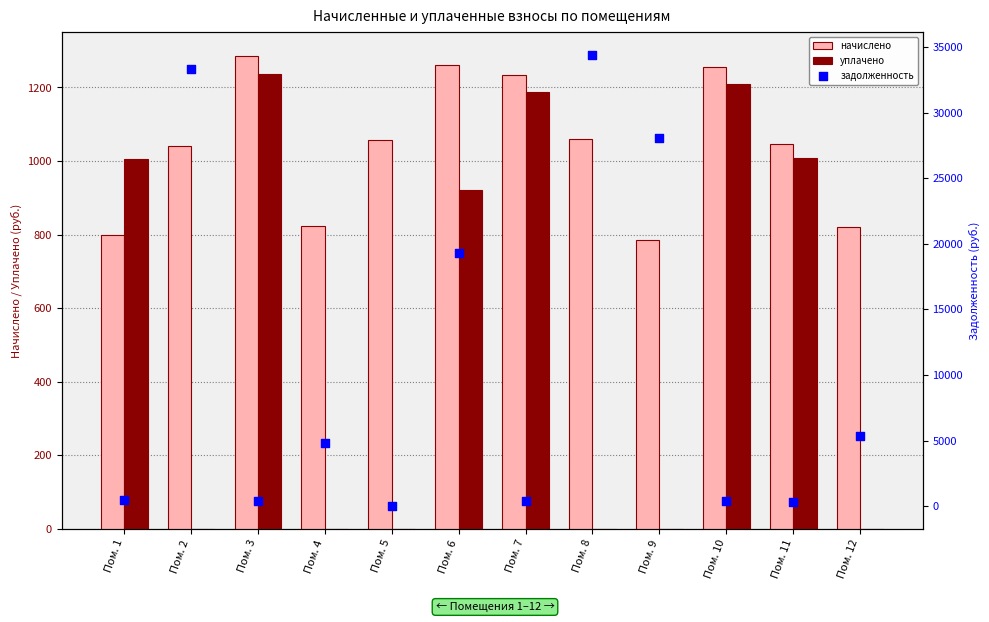

What is the total value across all series at Пом. 8?

35483.7